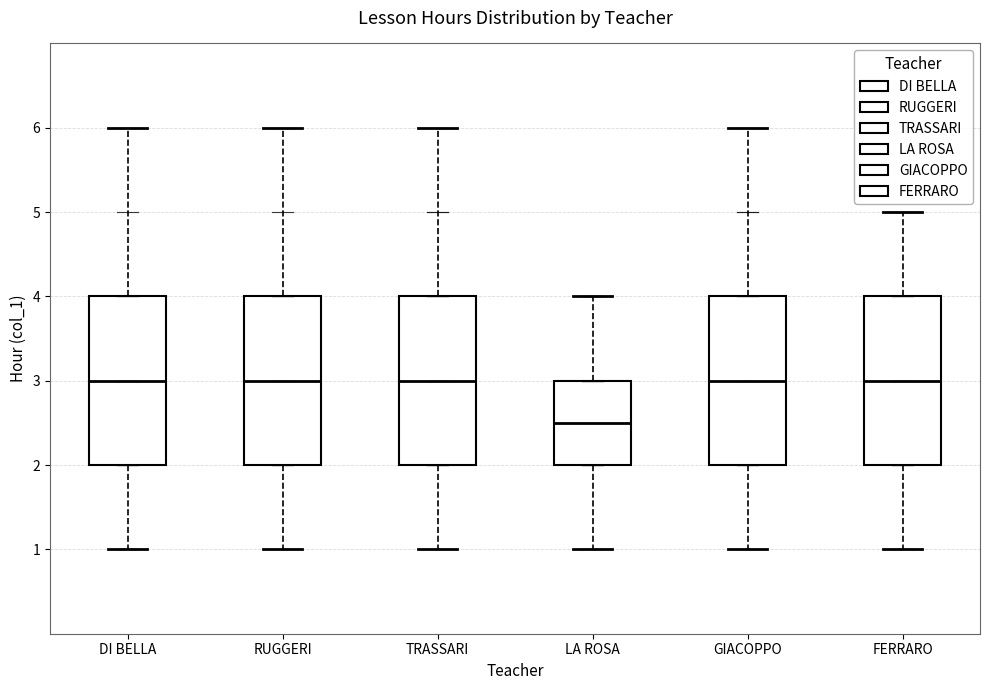

Reading left to right, transcribe this box plot: for each box, give where its median line is, the range the box spans, and where its two whiskers end, as read against the y-axis. The values are not printed on the chart, so give them approximately, as read against the axis.

DI BELLA: median 3.0, box 2.0 to 4.0, whiskers 1.0 to 6.0
RUGGERI: median 3.0, box 2.0 to 4.0, whiskers 1.0 to 6.0
TRASSARI: median 3.0, box 2.0 to 4.0, whiskers 1.0 to 6.0
LA ROSA: median 2.5, box 2.0 to 3.0, whiskers 1.0 to 4.0
GIACOPPO: median 3.0, box 2.0 to 4.0, whiskers 1.0 to 6.0
FERRARO: median 3.0, box 2.0 to 4.0, whiskers 1.0 to 5.0